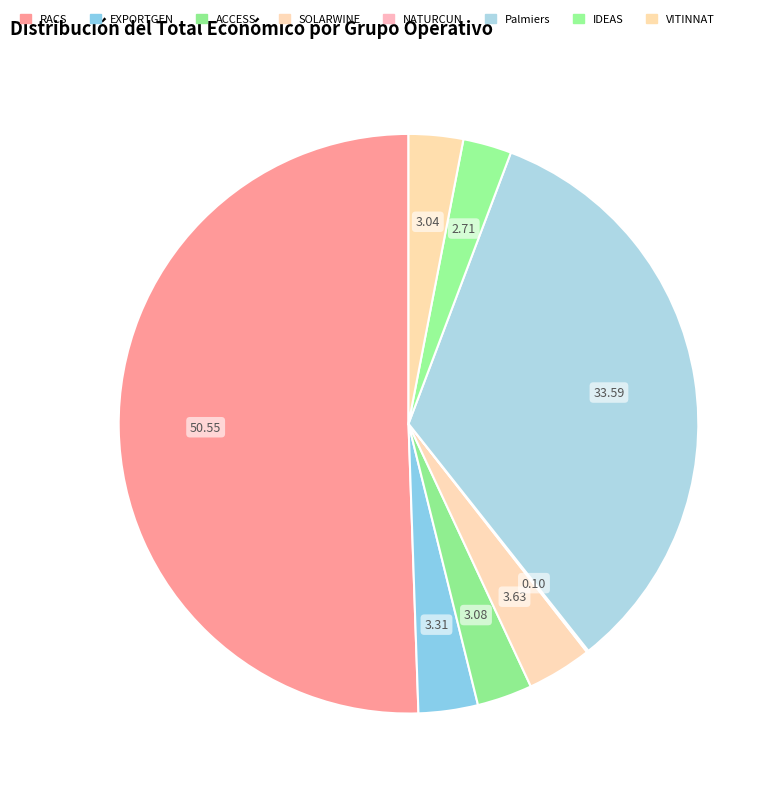

Count the number of slices in the pie.

8